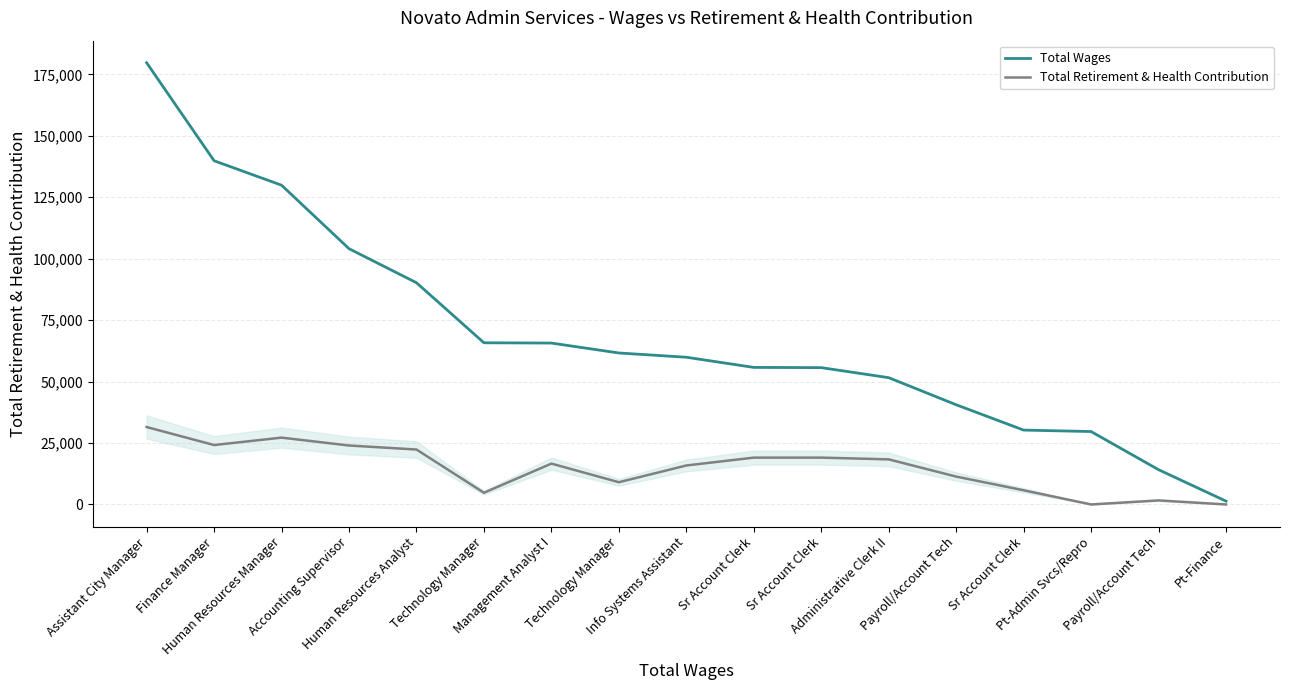

Which label corresponds to the largest value in the chart?

Assistant City Manager